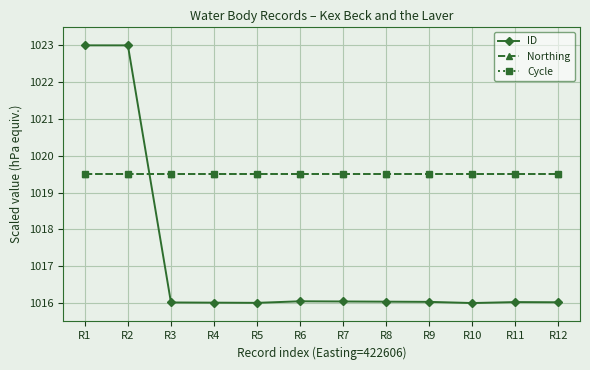

In ID, how many points are higher than both neighbors (excluding endpoints)?

2